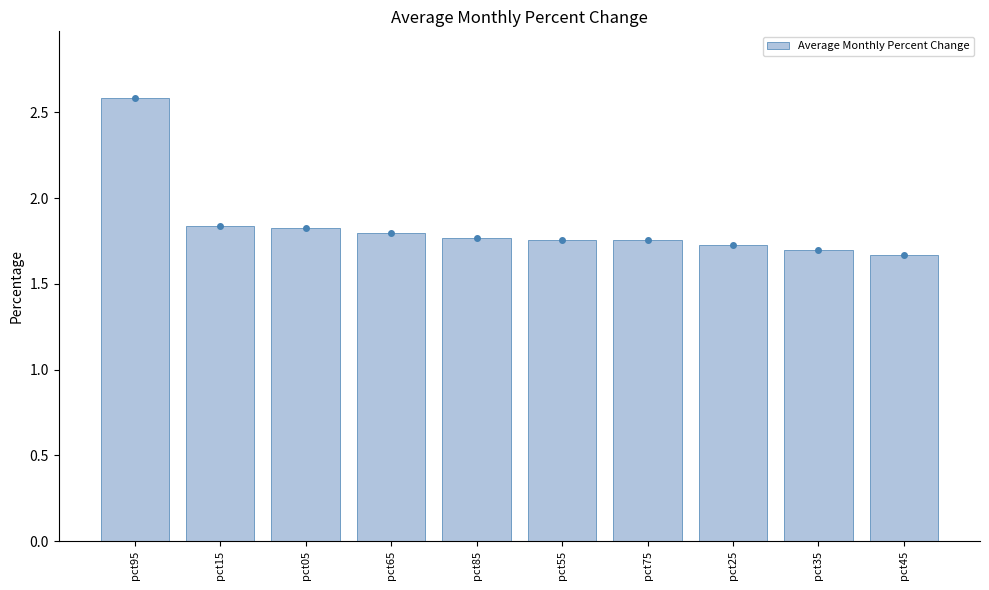

What is the difference between the values at pct25 and pct65?

0.1